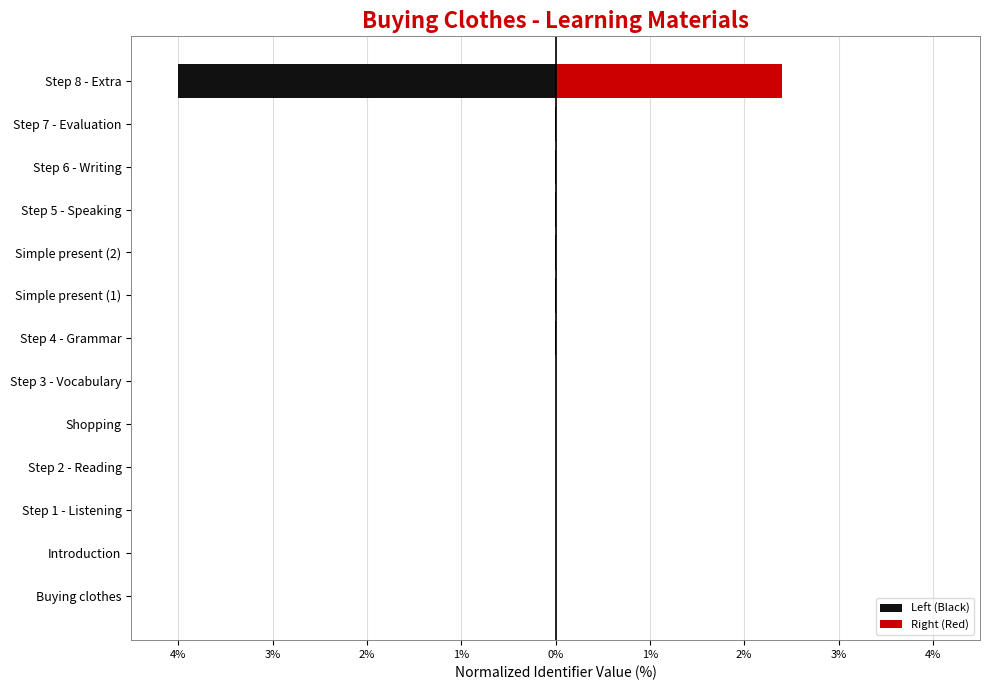

The value of Right (Red) at Simple present (2) is 0.0. True or false?

False